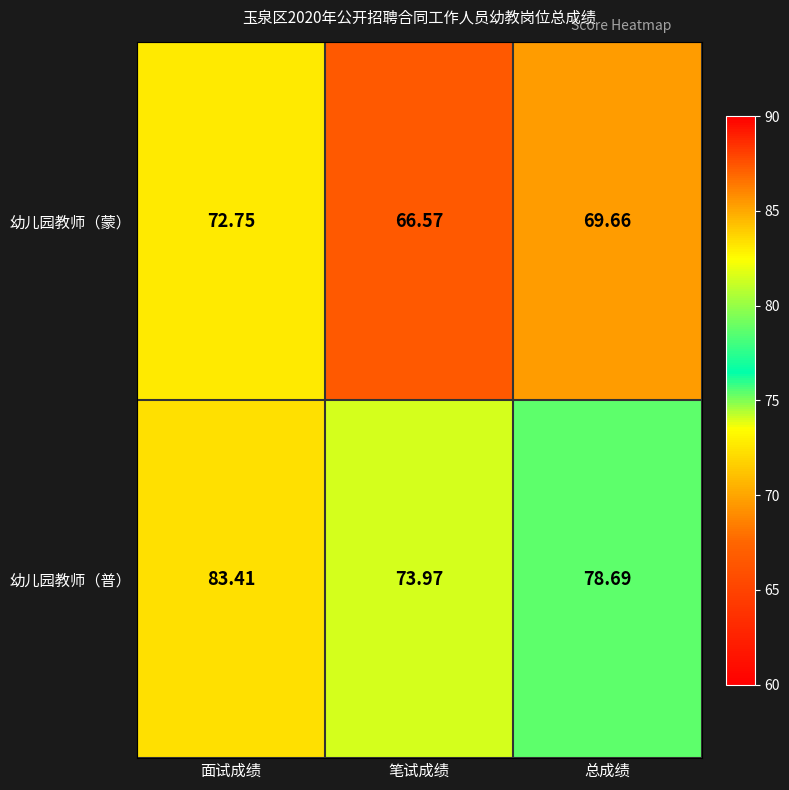

Which category has the highest value in the 幼儿园教师（普） series?

面试成绩